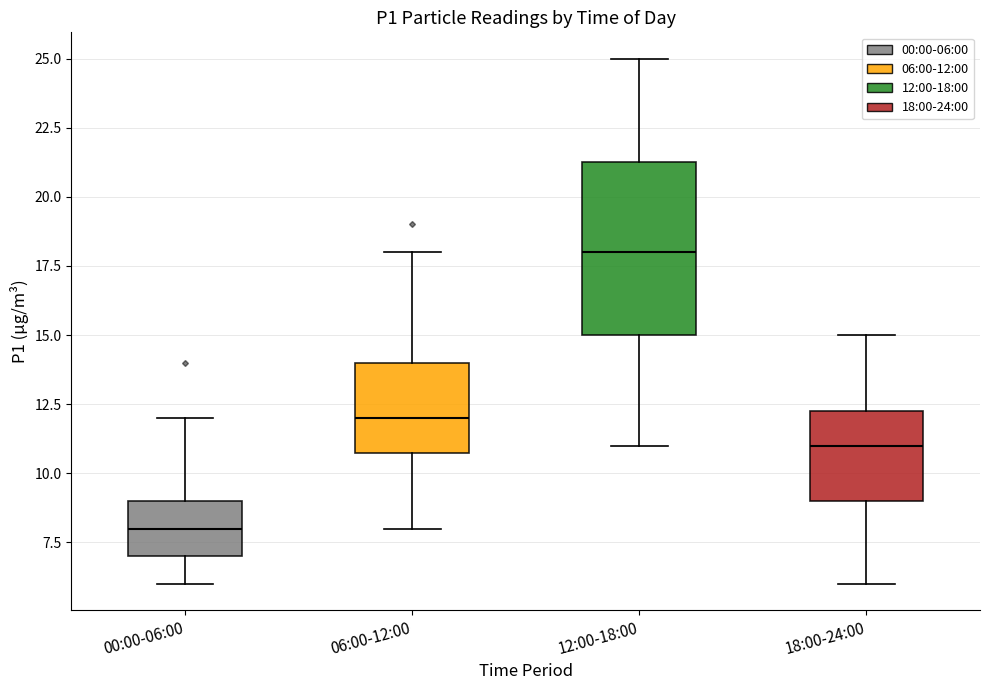

Which box is the tallest, from its lower edge to its upper edge?

12:00-18:00